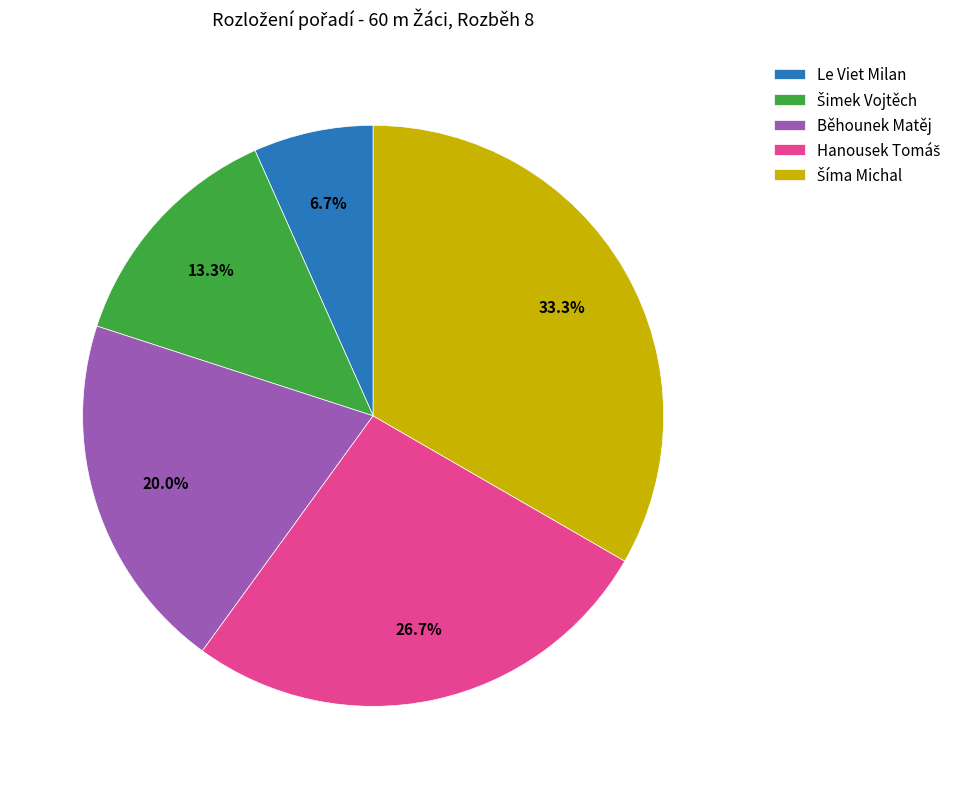

What percentage is NOT represented by Běhounek Matěj?

80.0%